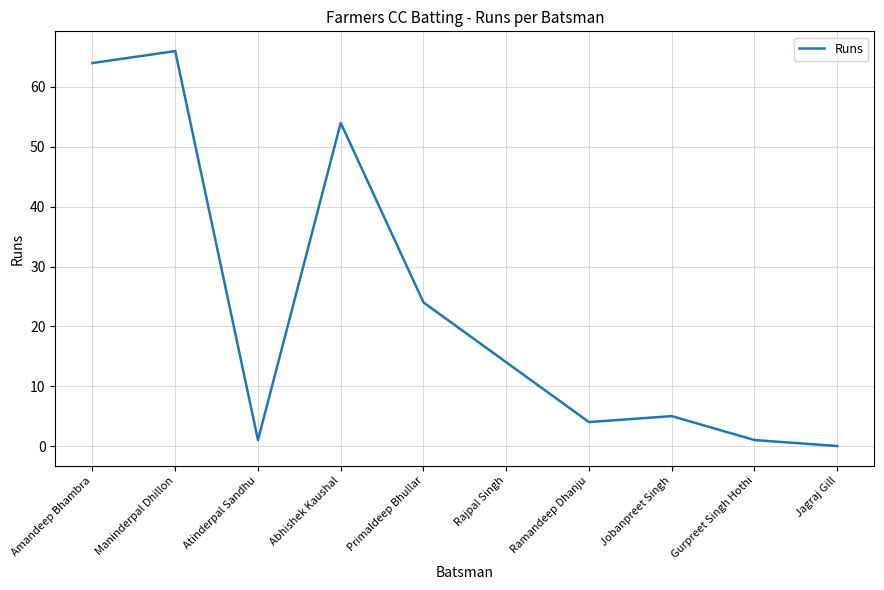

Reading left to right, transcribe all the data shown in this chart.

Amandeep Bhambra=64	Maninderpal Dhillon=66	Atinderpal Sandhu=1	Abhishek Kaushal=54	Primaldeep Bhullar=24	Rajpal Singh=14	Ramandeep Dhanju=4	Jobanpreet Singh=5	Gurpreet Singh Hothi=1	Jagraj Gill=0